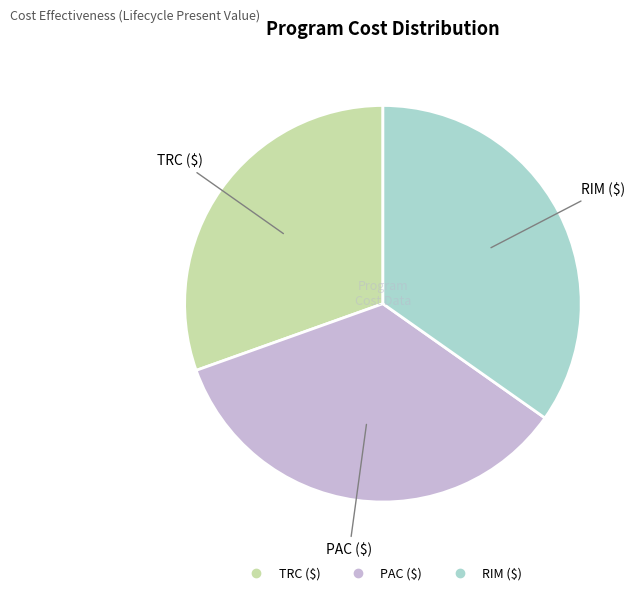

Do RIM and PAC together represent more than half of the pie?

Yes